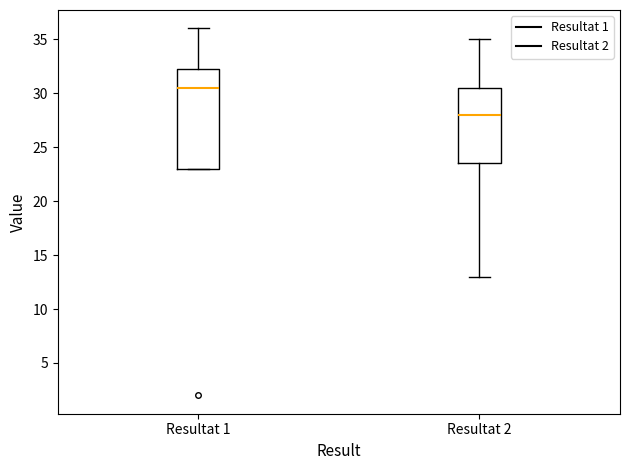

Reading left to right, read every box against the y-axis: the position of its median line, the range the box covers, and the ends of its whiskers. The values are not printed on the chart, so give them approximately, as read against the axis.

Resultat 1: median 30.5, box 23.0 to 32.5, whiskers 23.0 to 36.0
Resultat 2: median 28.0, box 23.5 to 30.5, whiskers 13.0 to 35.0